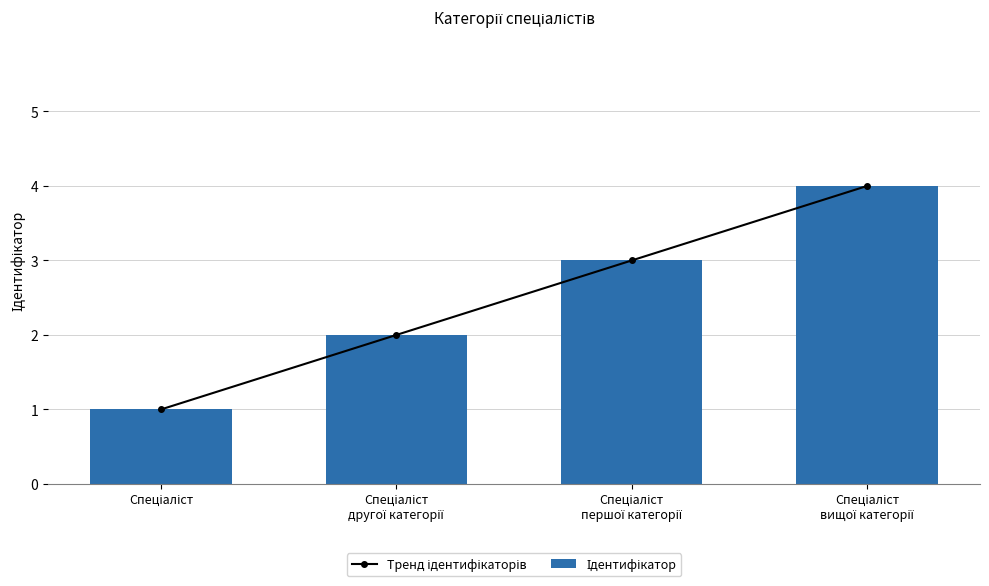

Which series has the largest range (max minus min)?

Тренд ідентифікаторів